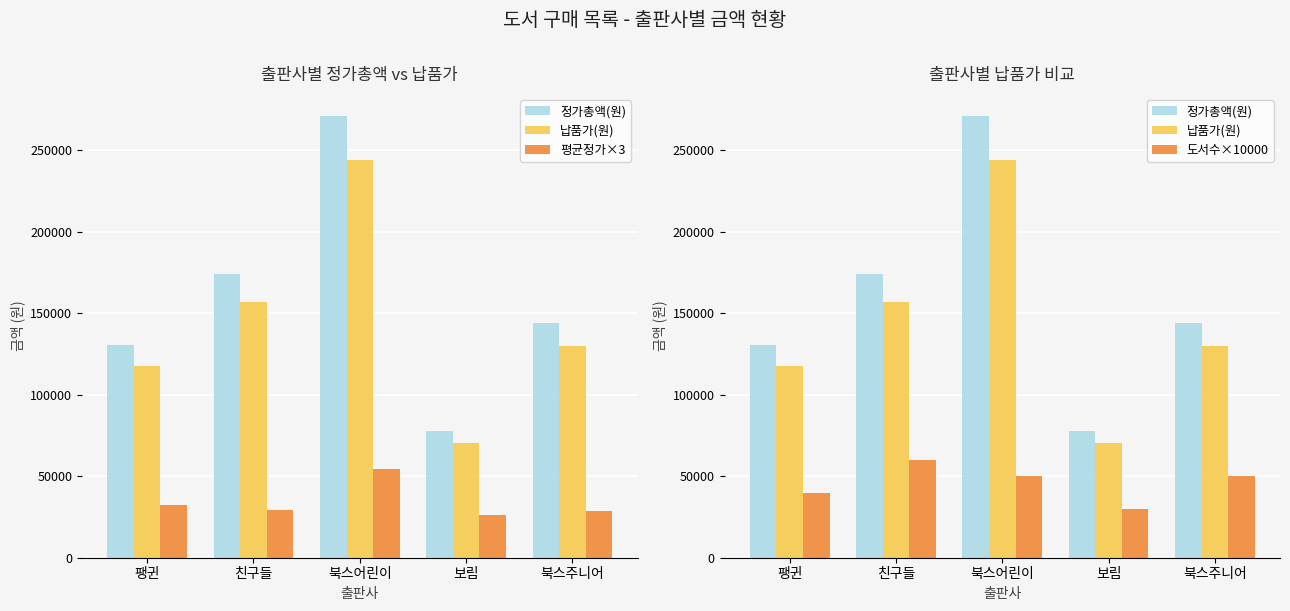

What is the sum of the 정가총액(원) values at 보림 and 북스주니어?

222000